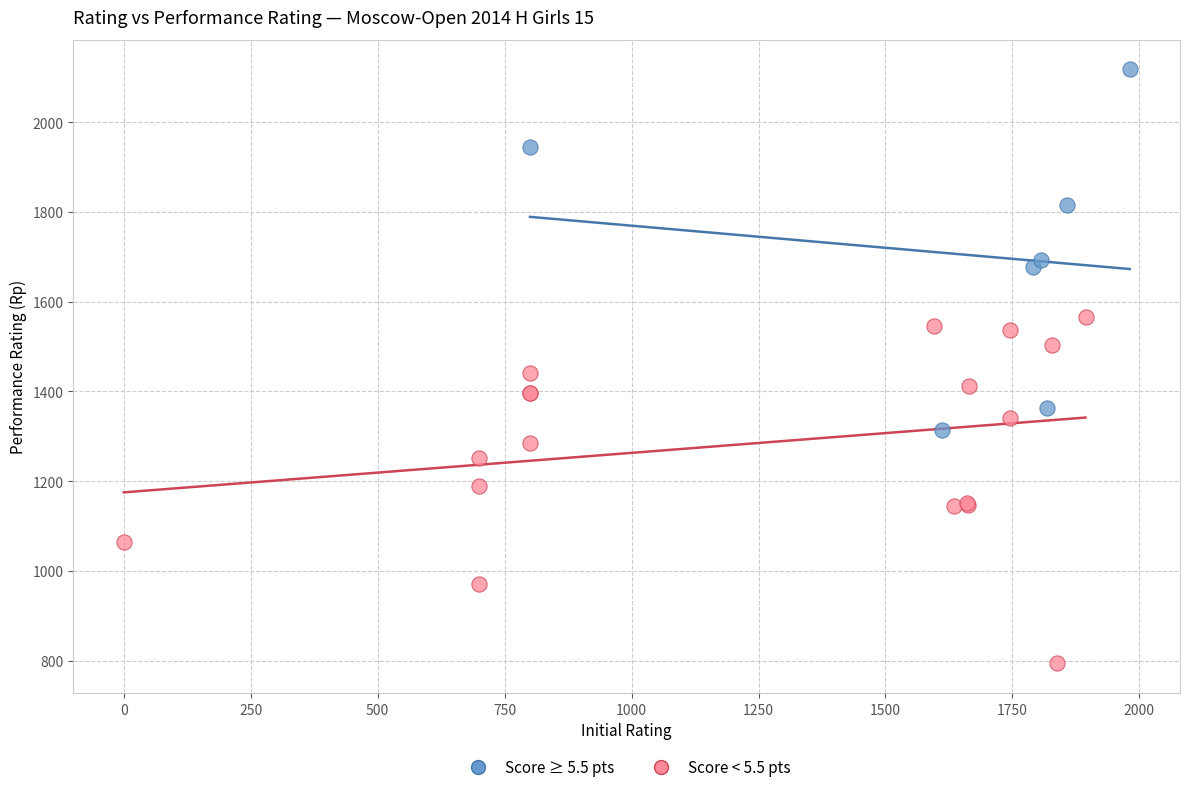

Which series contains the highest Y value?

Score ≥ 5.5 pts